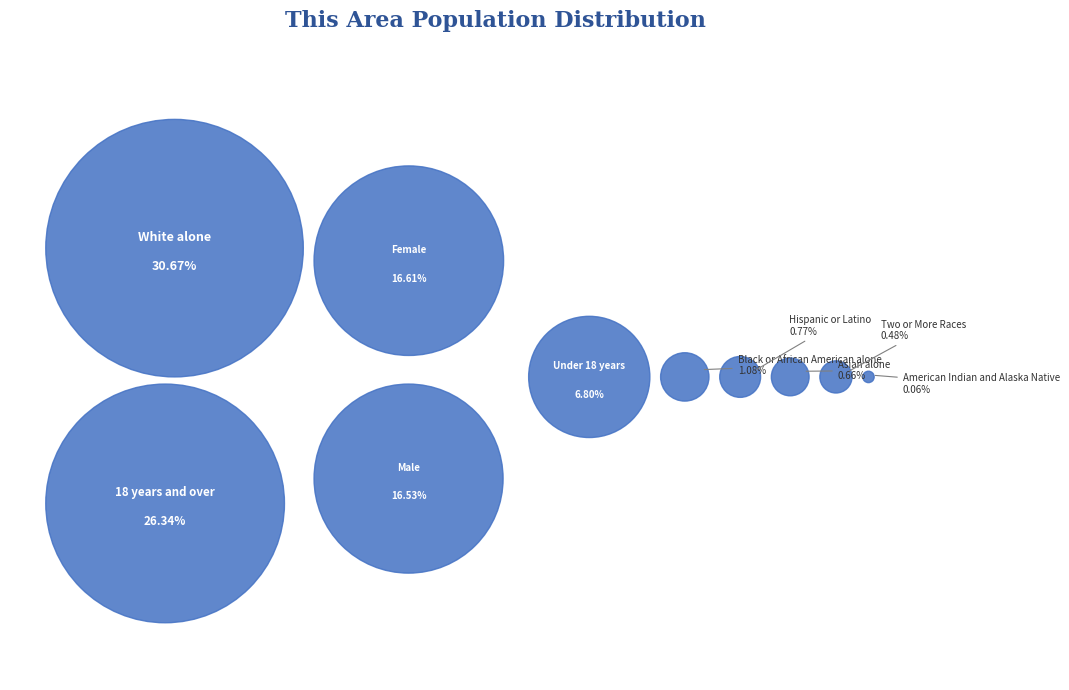

How many slices are in this pie chart?

10